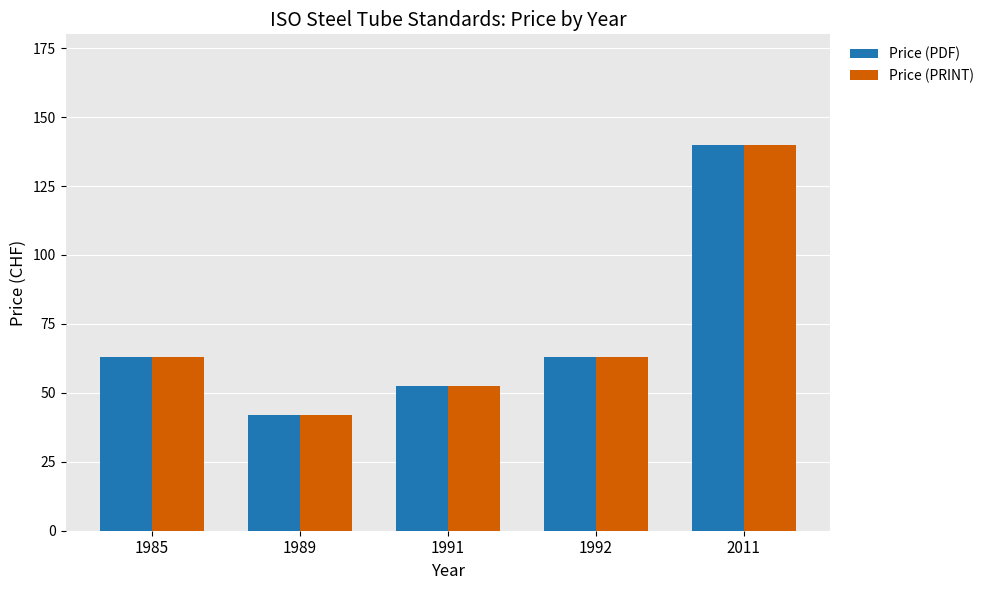

The value of Price (PDF) at 1989 is 58.2. True or false?

False